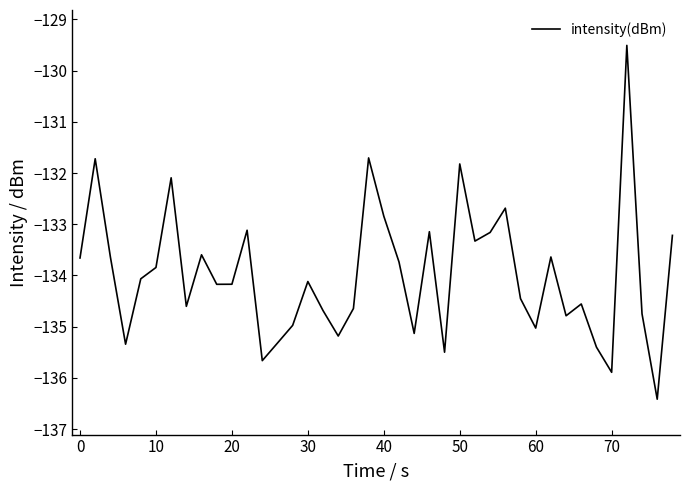

True or false: there are more than 2 points higher than both neighbors.

True